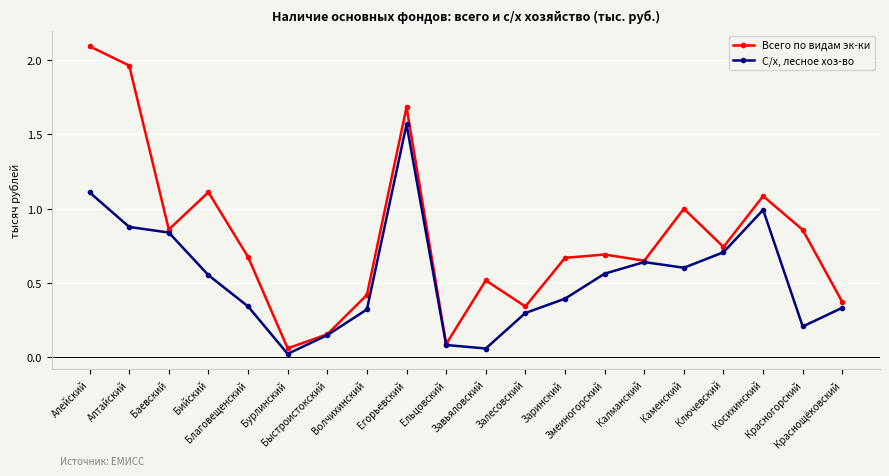

What is the difference between the second highest and second lowest values in the С/х, лесное хоз-во series?

1.1